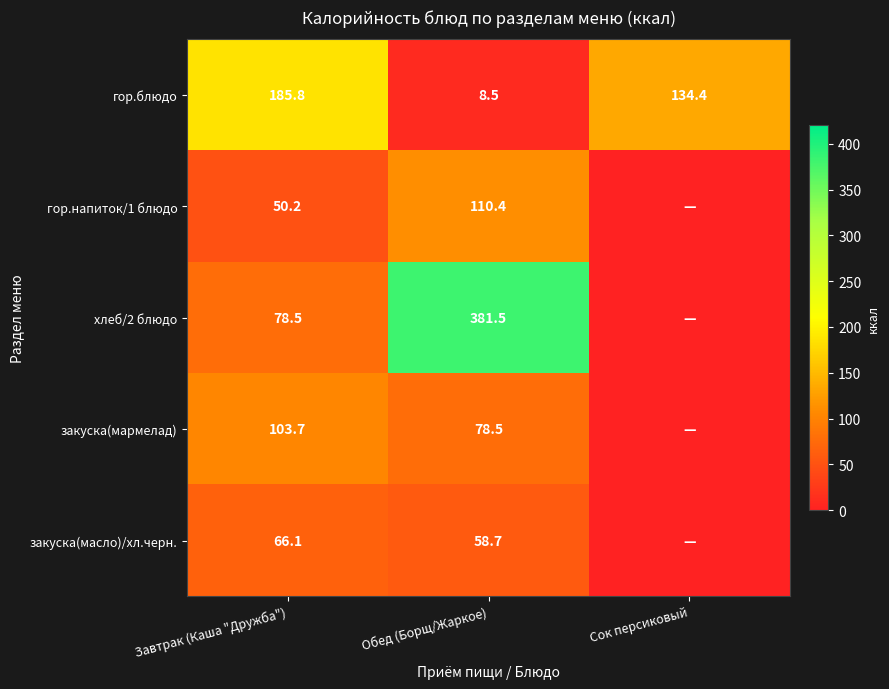

At which category is the sum across all series the highest?

Обед (Борщ/Жаркое)